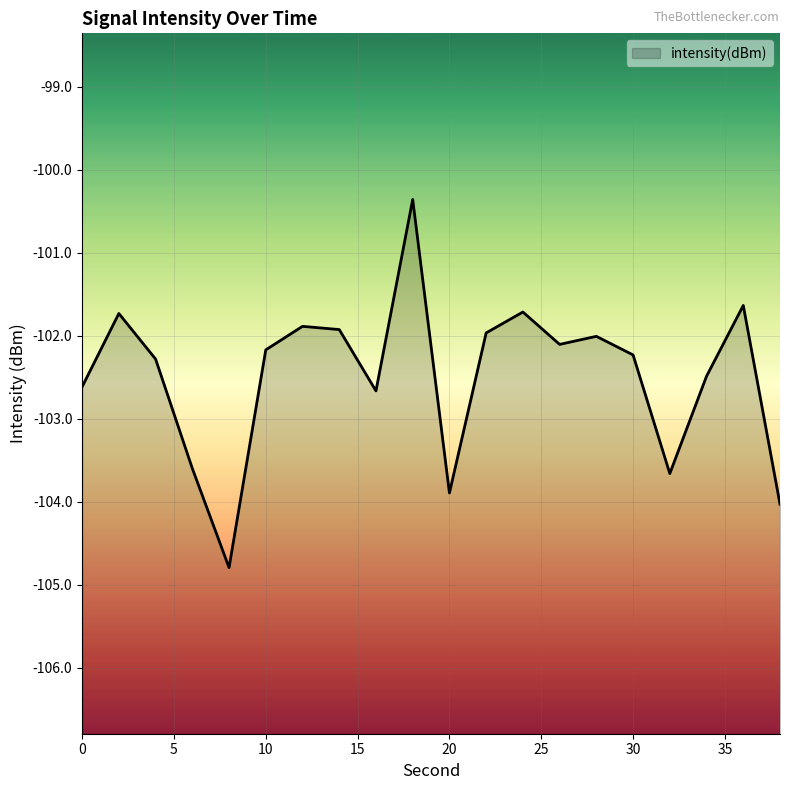

Which category has the lowest value across all series?

8